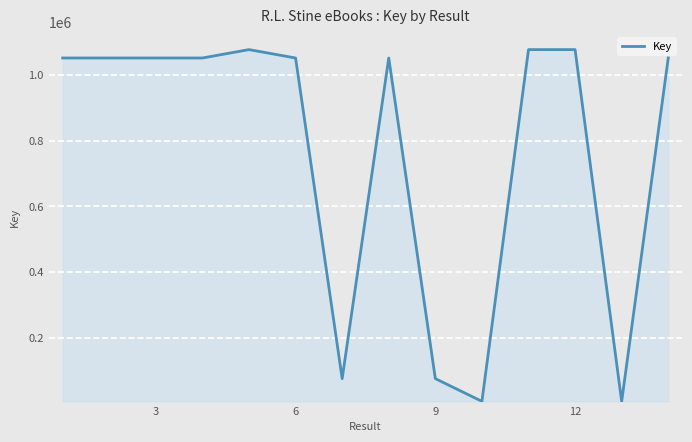

What is the maximum value shown in the chart?

1076306